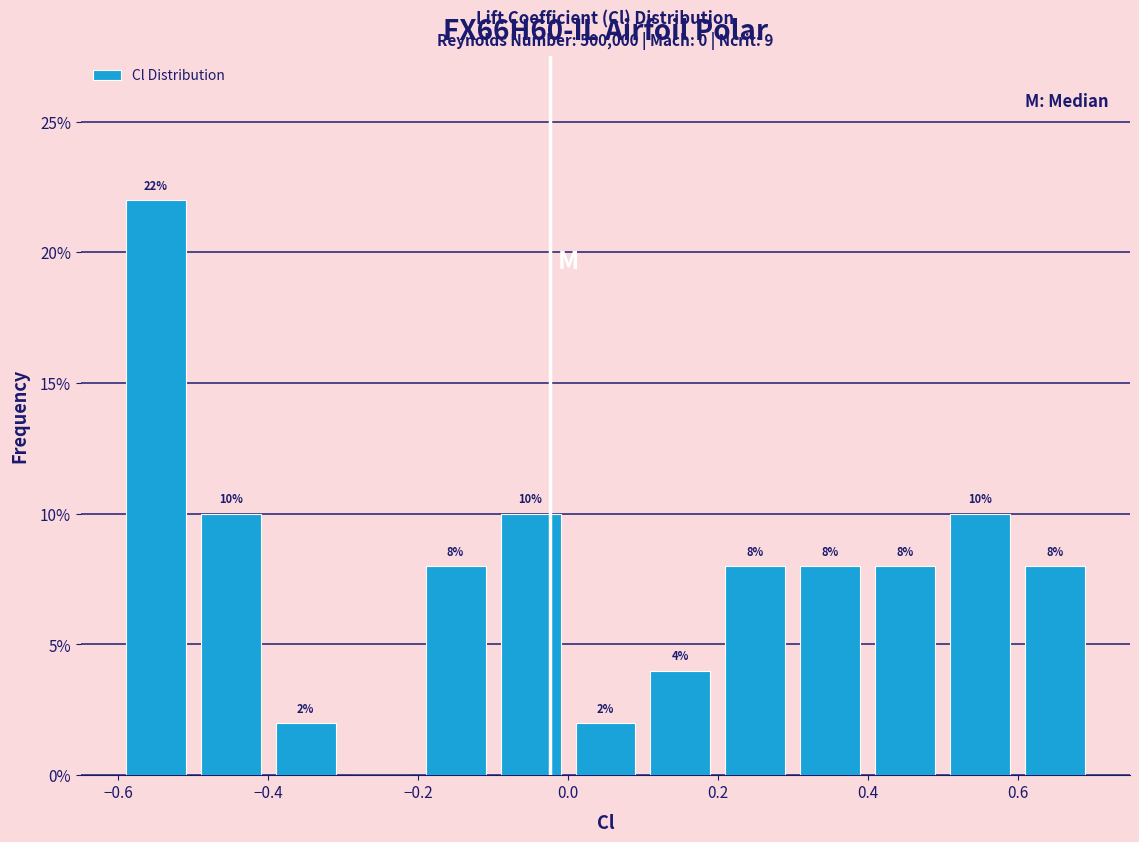

Over which range of the x-axis is the bar tallest?

-0.6 to -0.5